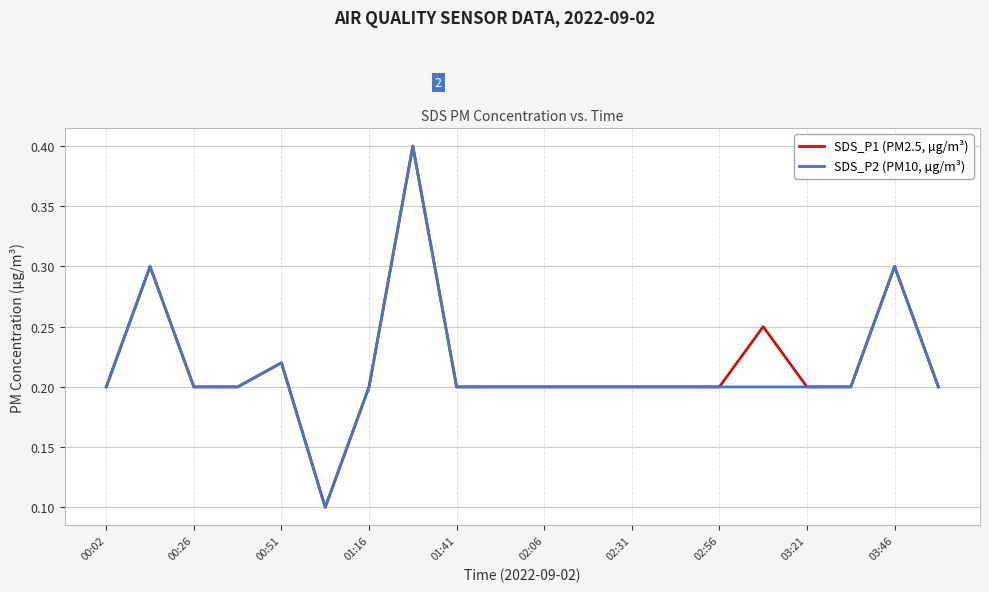

In SDS_P1 (PM2.5, µg/m³), how many points are higher than both neighbors (excluding endpoints)?

5